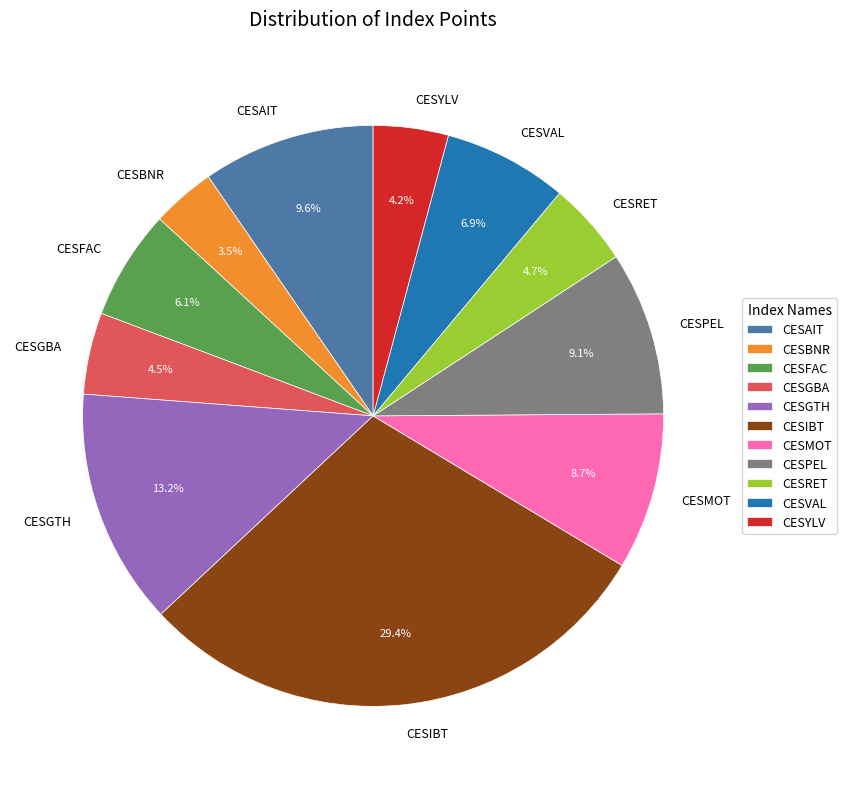

True or false: CESIBT accounts for 18% of the total.

False